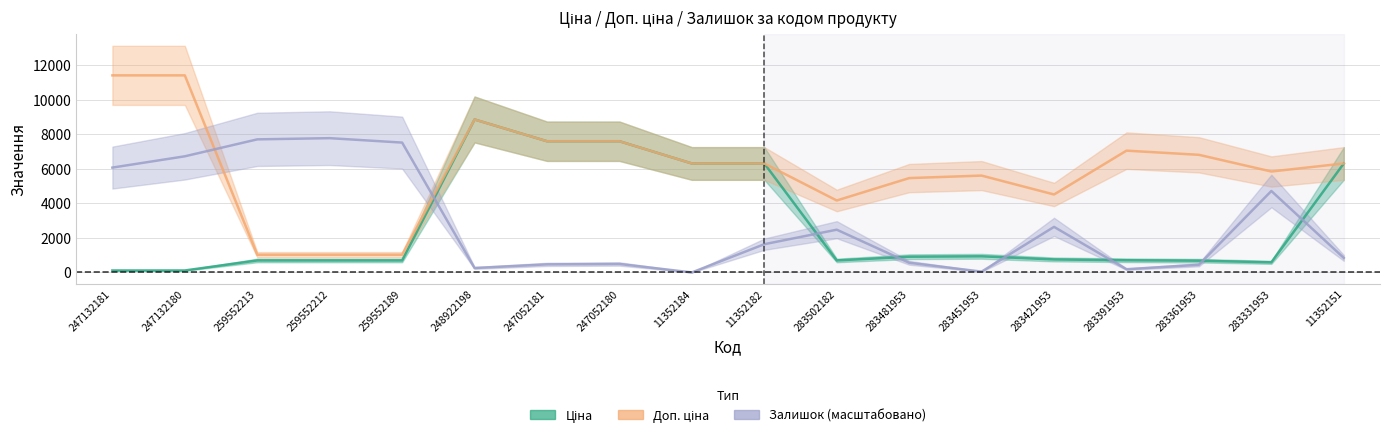

At which label does Залишок reach its minimum?

11352184